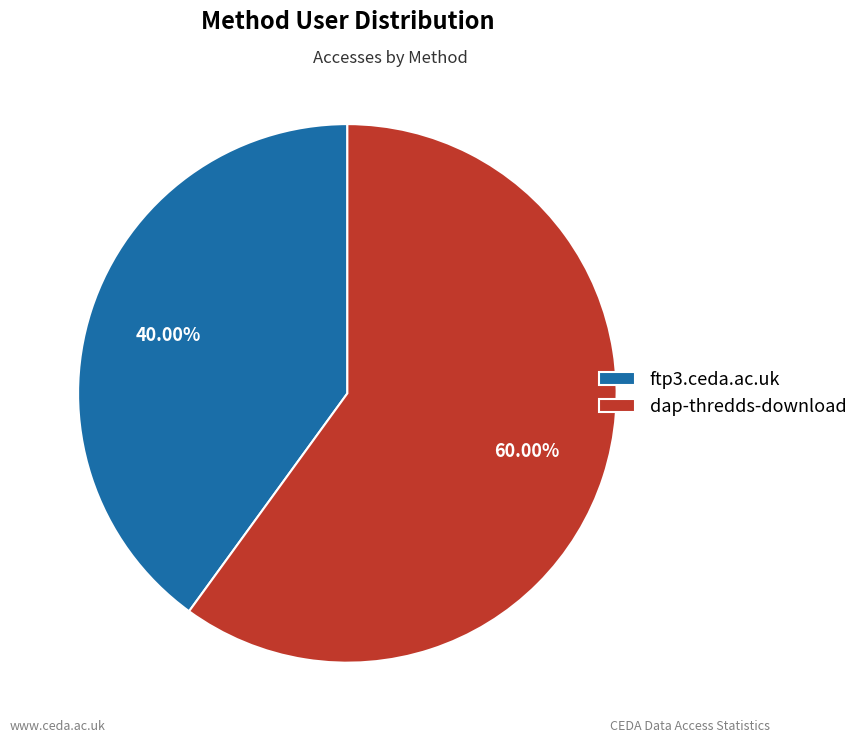

Which slice is the largest?

dap-thredds-download